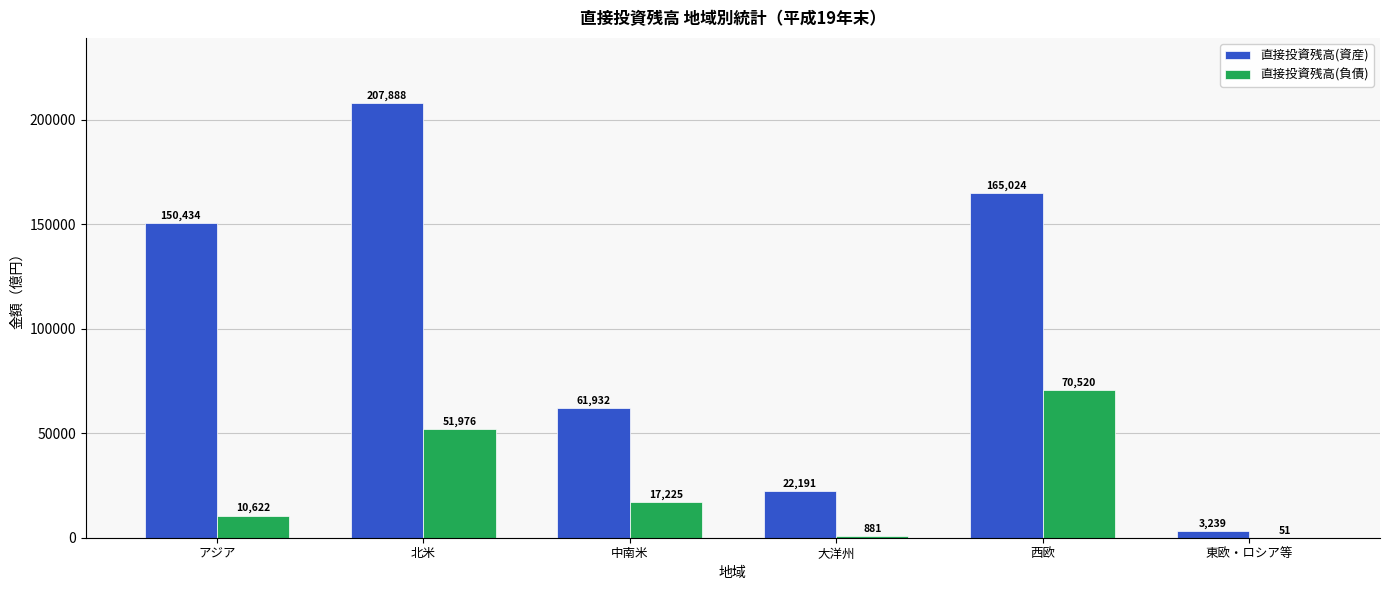

What is the greatest value displayed?

207888